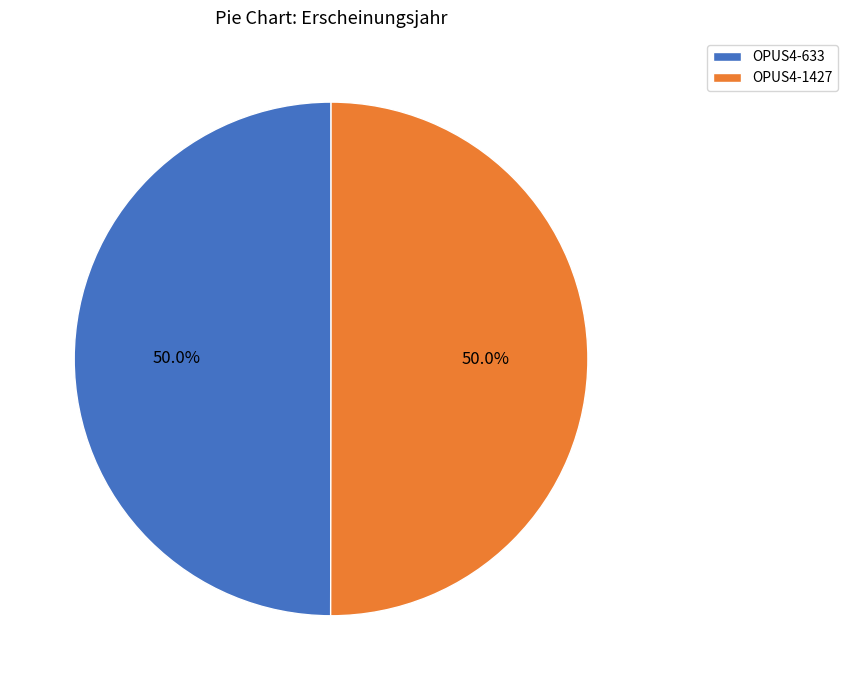

Approximately how many times larger is the value at OPUS4-633 compared to OPUS4-1427?

1.0